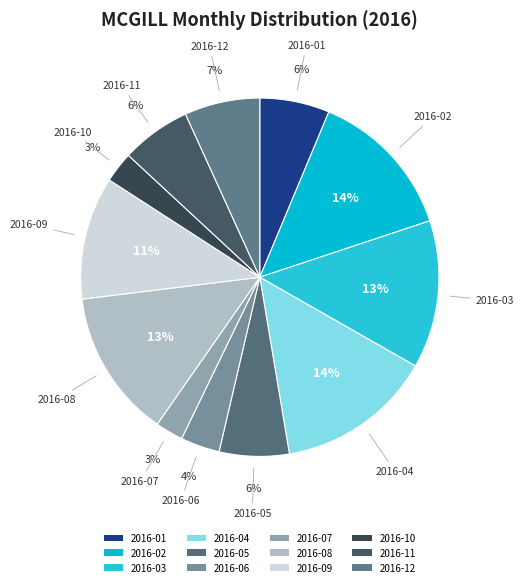

Is the sum of 2016-09 and 2016-01 greater than half?

No